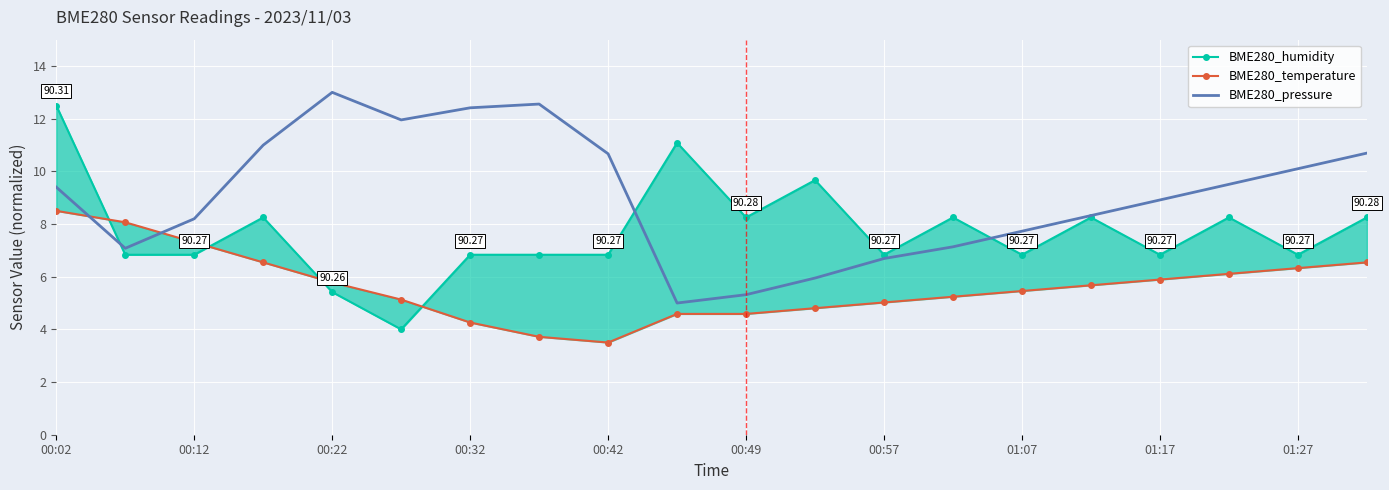

Which series ends up on top after the final intersection of BME280_humidity and BME280_temperature?

BME280_humidity